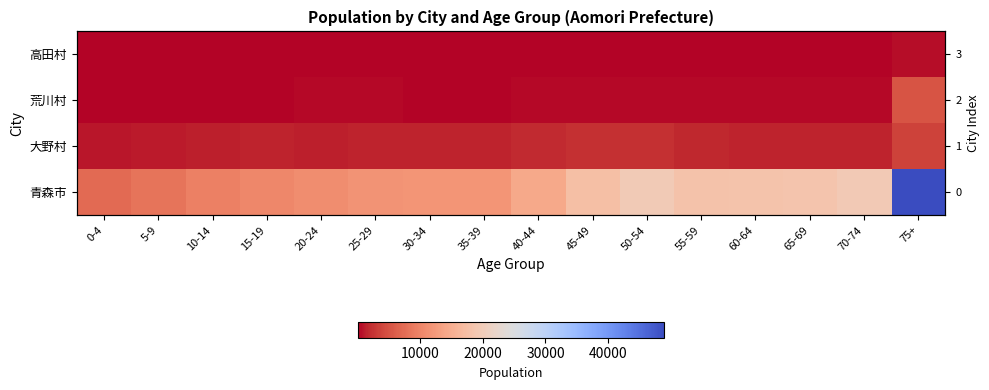

The value of 高田村 at 60-64 is 119. True or false?

True